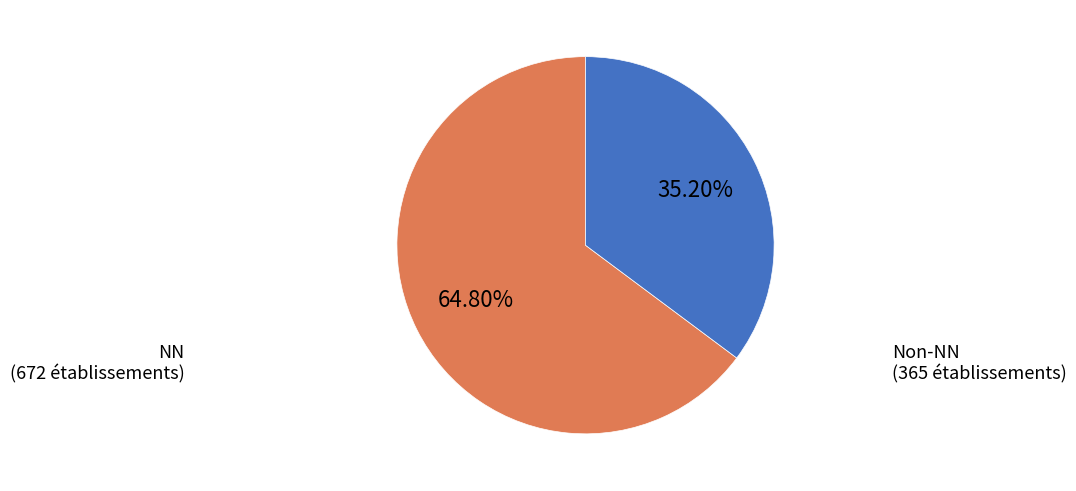

What is the largest slice in the pie chart?

NN (672 établissements)